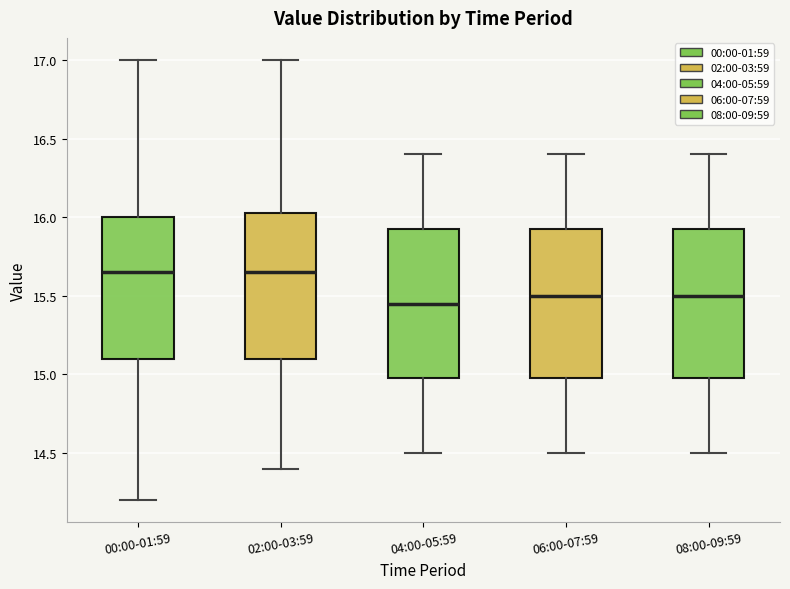

Which box's median line is the lowest?

04:00-05:59